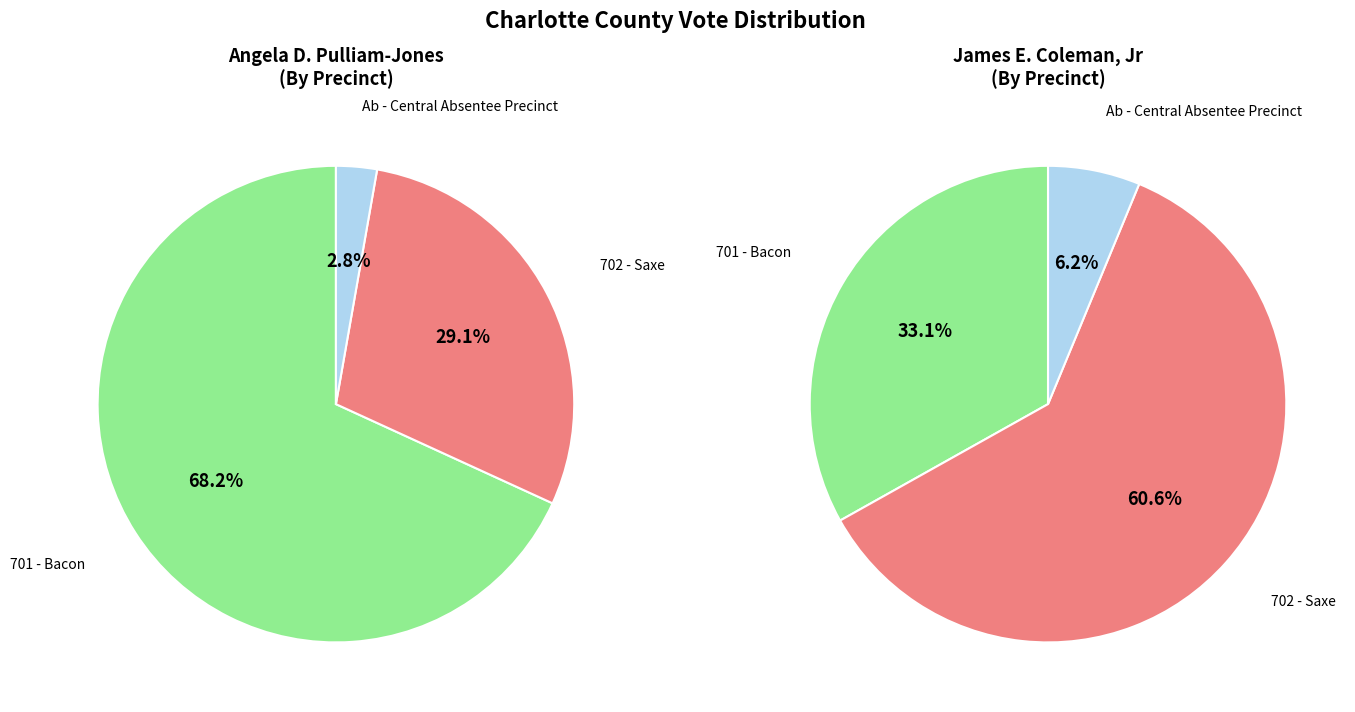

To the nearest percent, what portion does Ab - Central Absentee Precinct represent?

3%